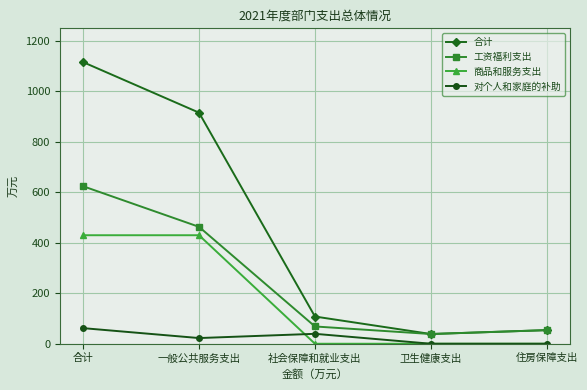

At how many categories does at least one series exceed 631?

2